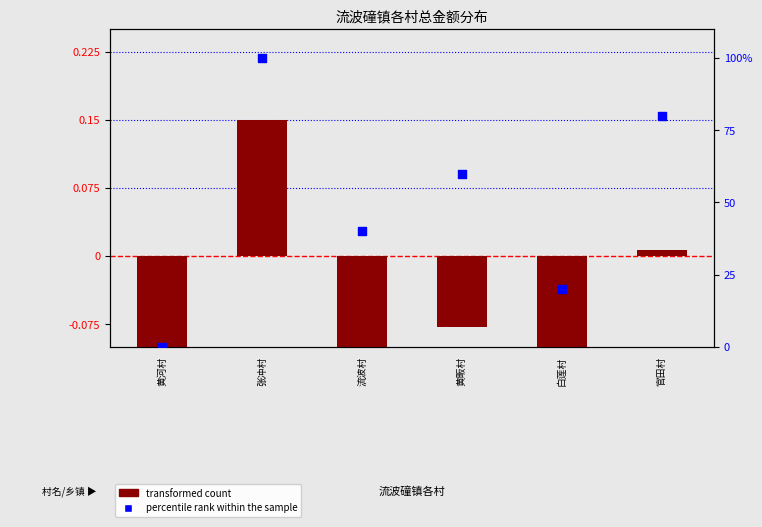

What is the total value across all series at 官田村?

80.0